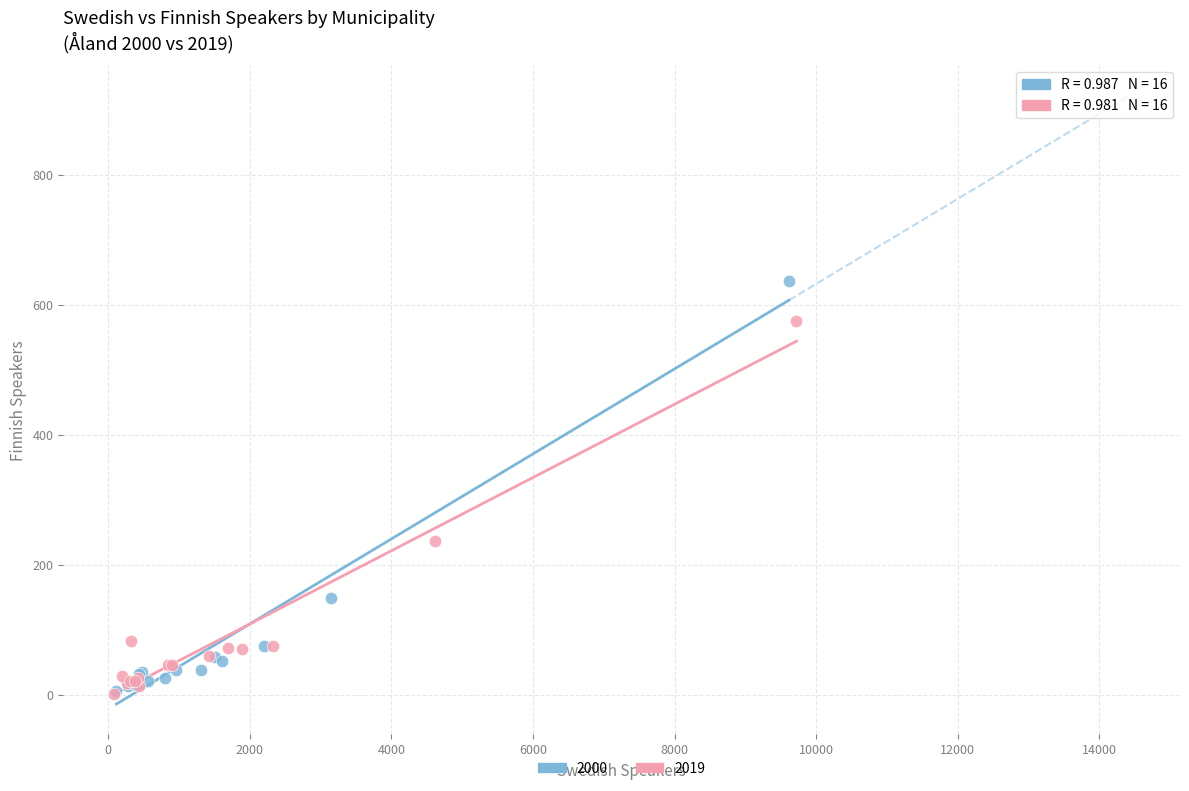

Which series contains the highest Y value?

2000